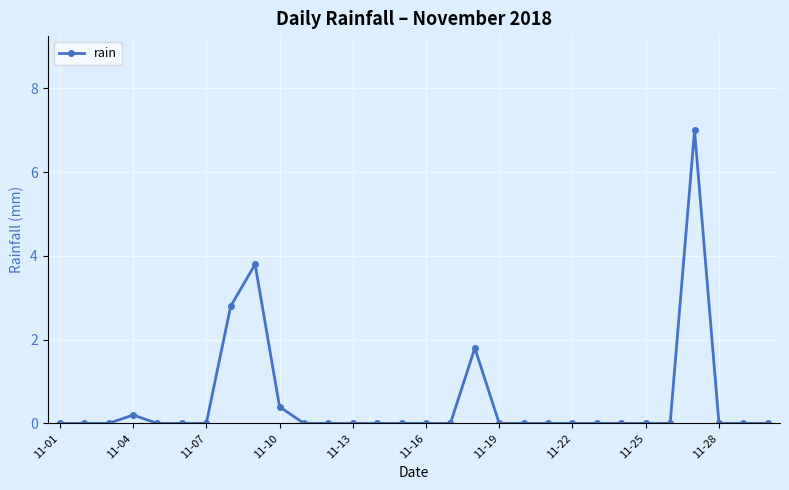

How many series are shown in this chart?

1